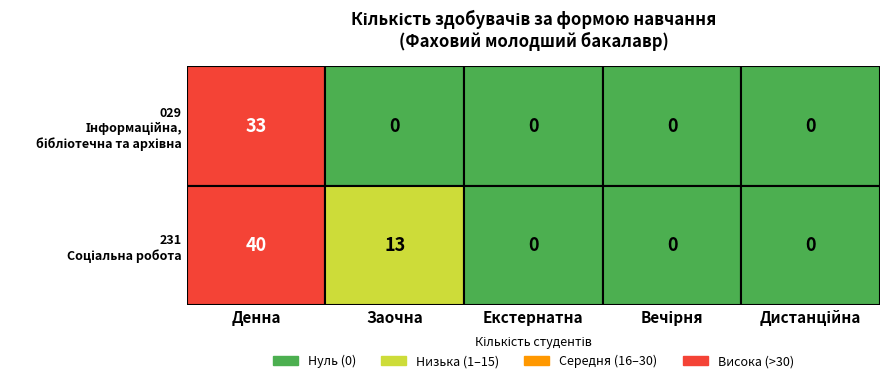

The value of 029 at Дистанційна is 0. True or false?

True